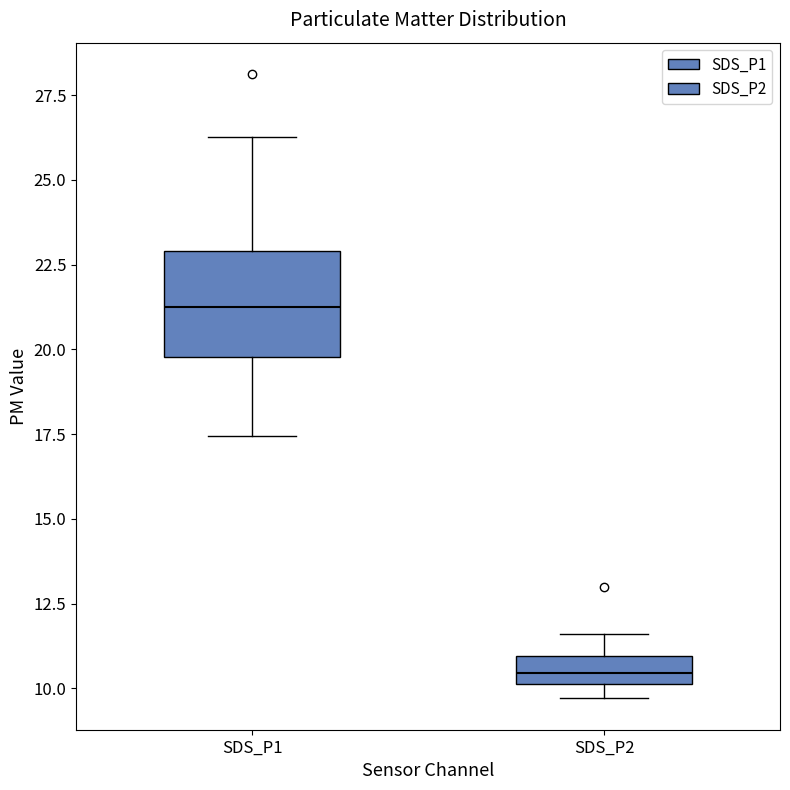

Comparing the boxes themselves (not the whiskers), which one is the tallest?

SDS_P1